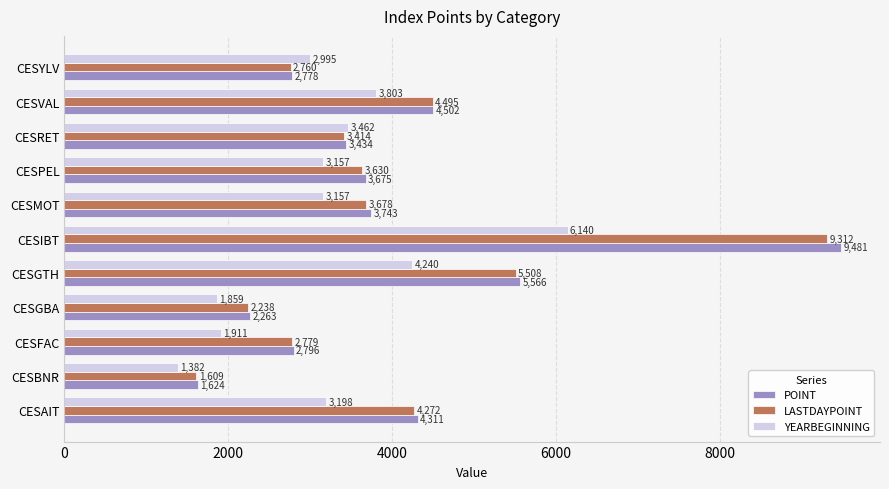

Between CESBNR and CESVAL, which series saw the biggest shift?

LASTDAYPOINT